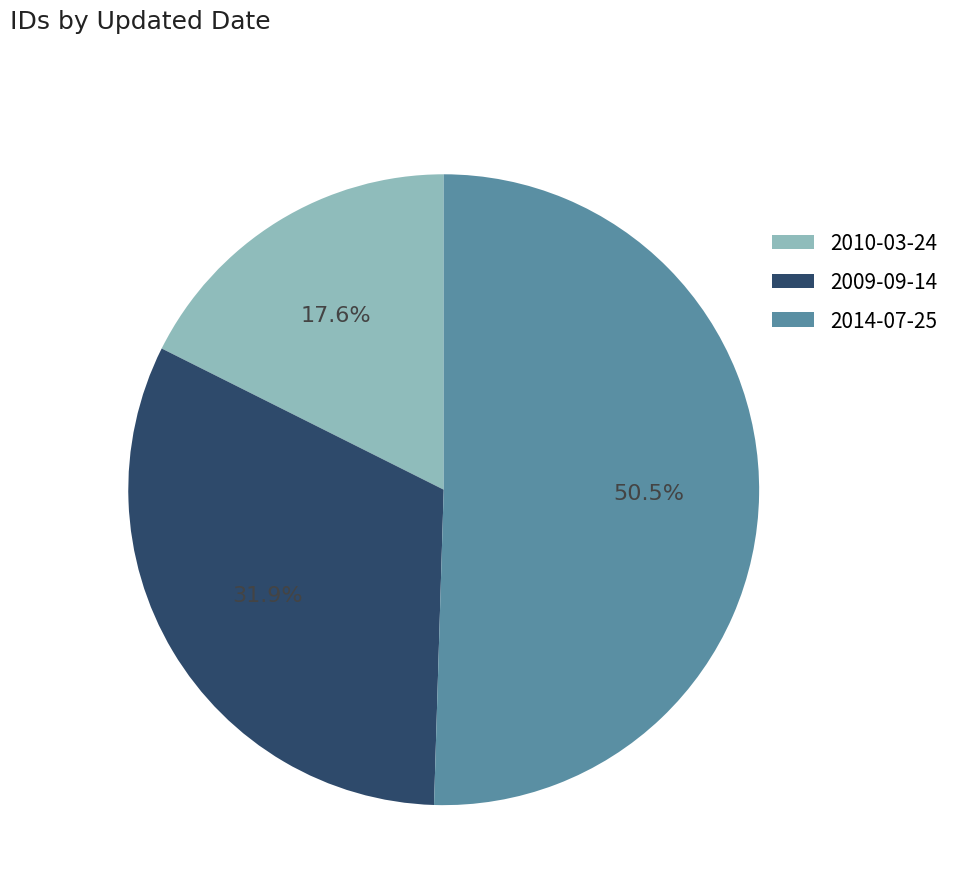

What percentage is the 2010-03-24 slice, to the nearest percent?

18%